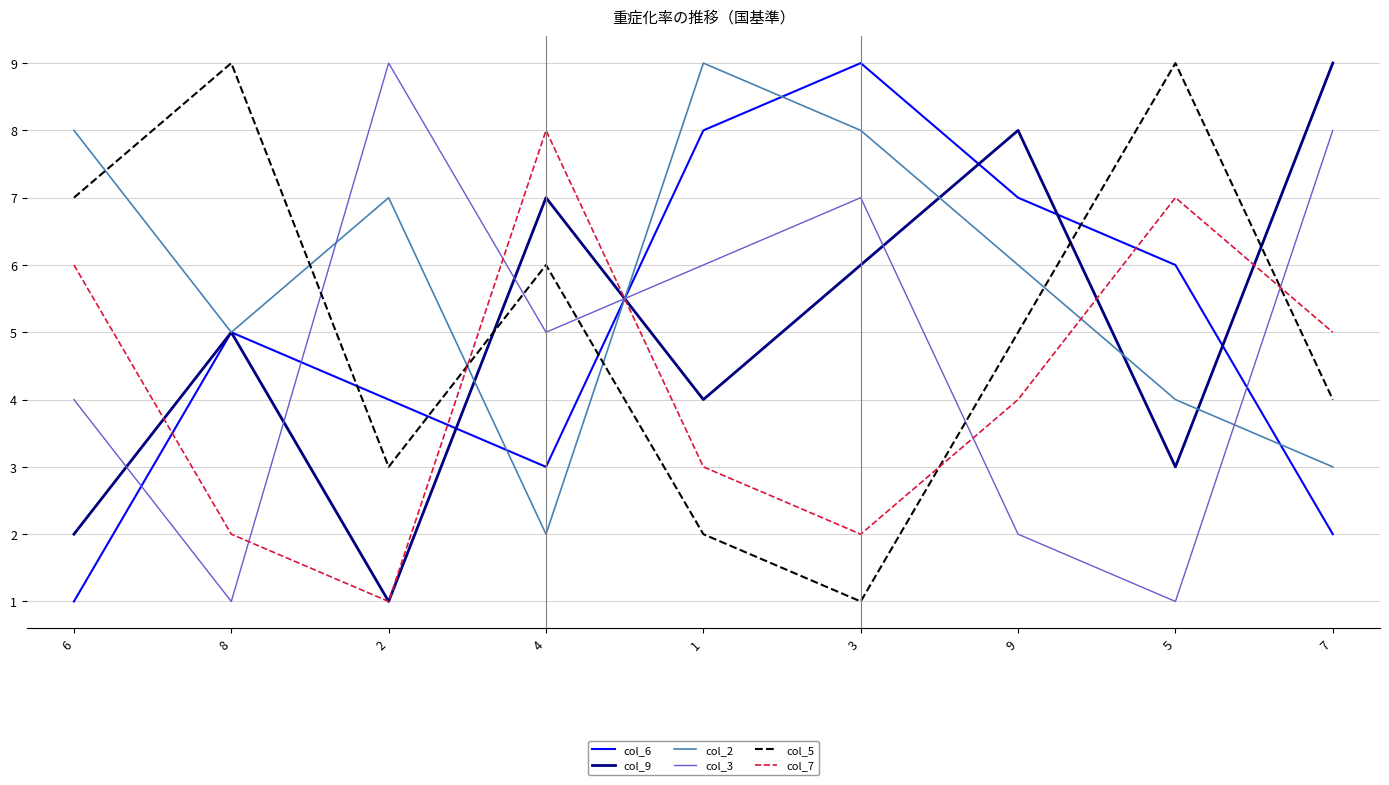

Does the chart display data point markers on the line(s)?

No